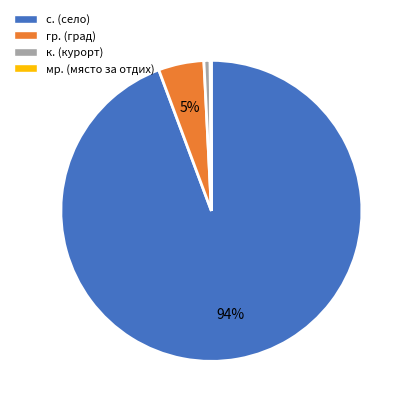

Is there any slice that represents more than half of the pie?

Yes